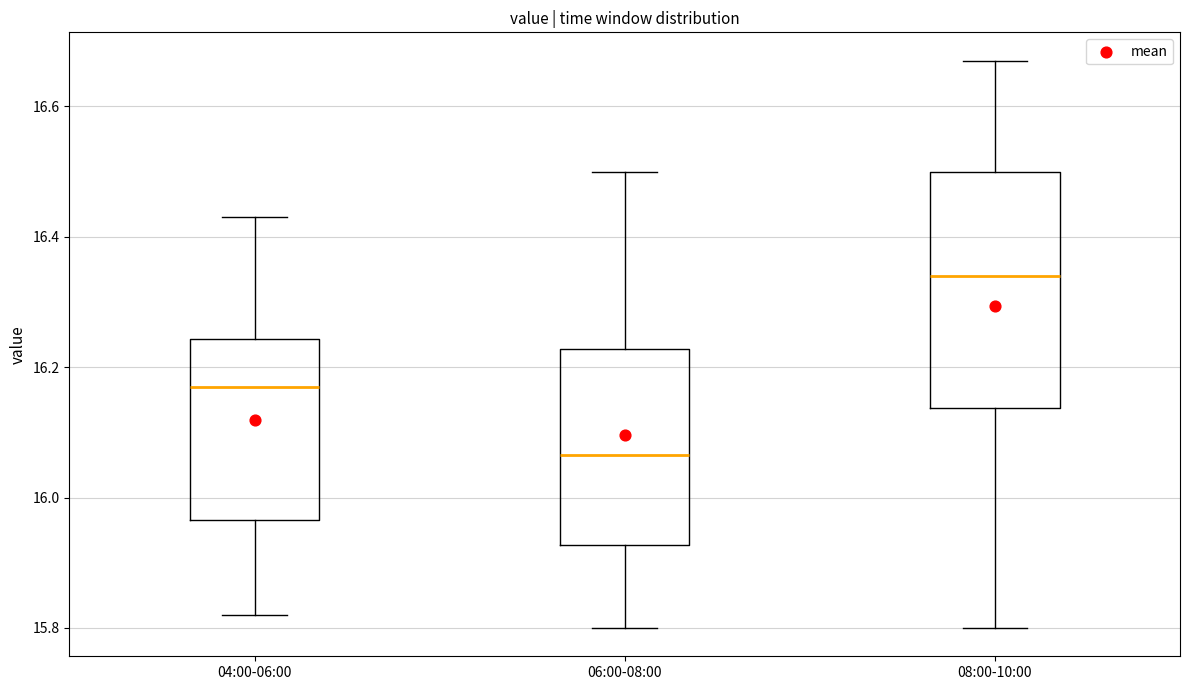

Which box is the tallest, from its lower edge to its upper edge?

08:00-10:00